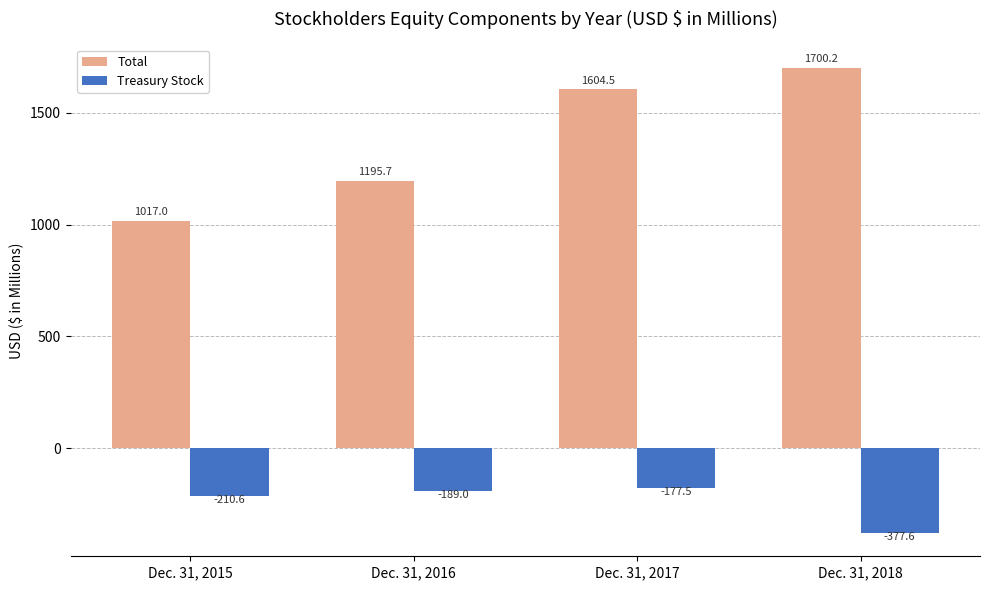

At Dec. 31, 2018, list the series in order from largest to smallest.

Total, Treasury Stock